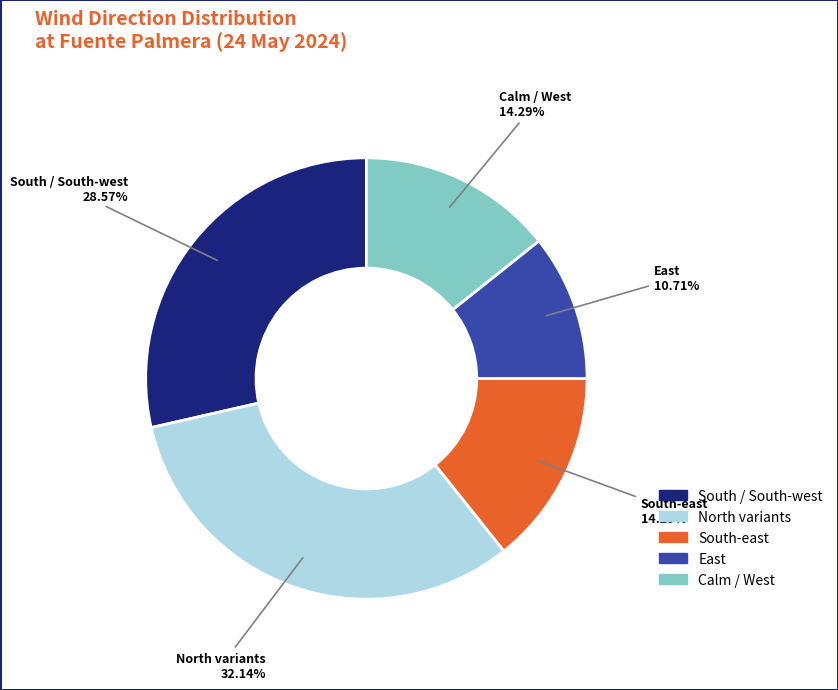

Is there any slice that represents more than half of the pie?

No